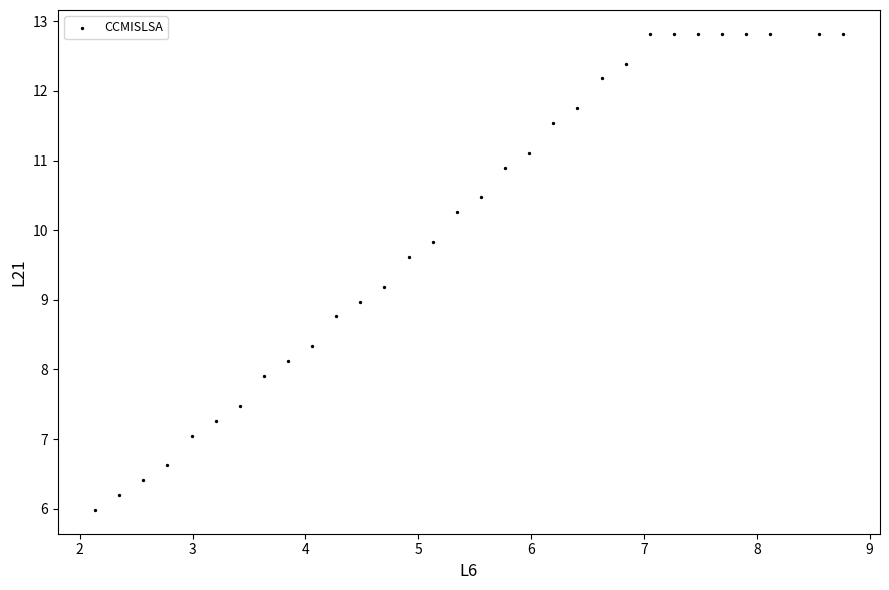

What is the range of Y values (max minus min)?

6.8